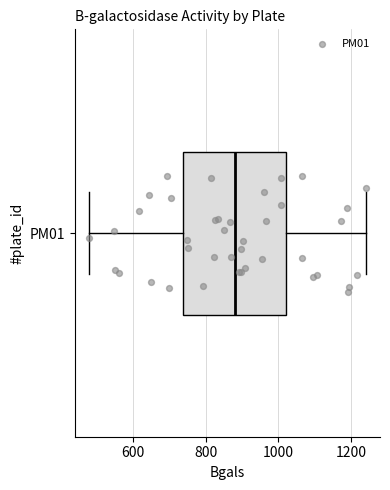

Transcribe this box plot: give where the median line is, the range the box spans, and where the two whiskers end, as read against the x-axis. The values are not printed on the chart, so give them approximately, as read against the axis.

median 880, box 740 to 1020, whiskers 480 to 1240